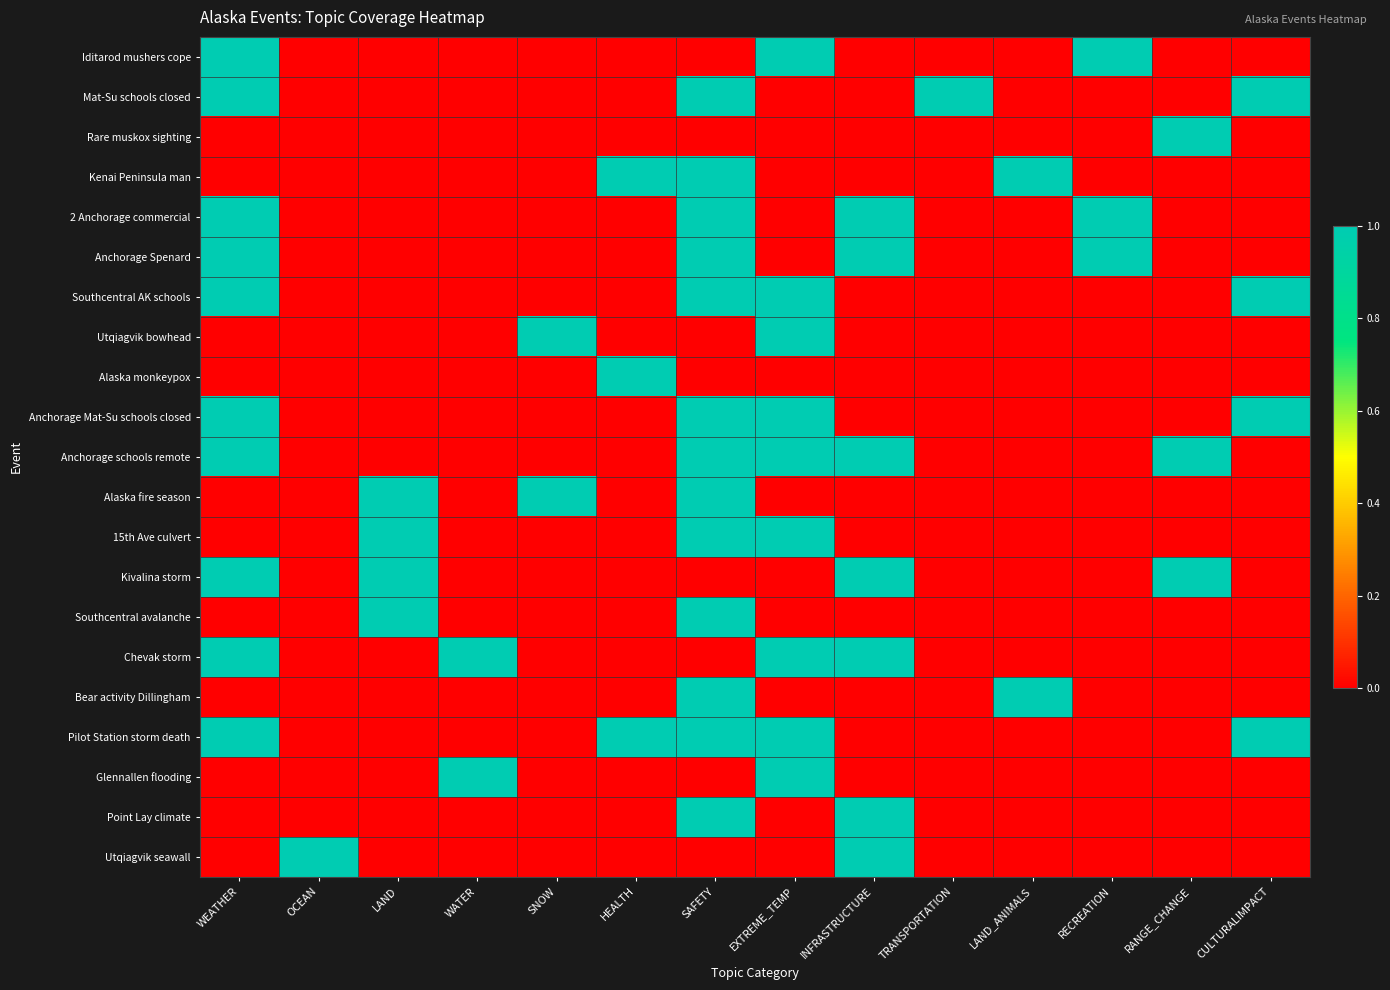

Reading left to right, extract all data points from this chart.

Iditarod mushers cope: WEATHER=1	OCEAN=0	LAND=0	WATER=0	SNOW=0	HEALTH=0	SAFETY=0	EXTREME_TEMP=1	INFRASTRUCTURE=0	TRANSPORTATION=0	LAND_ANIMALS=0	RECREATION=1	RANGE_CHANGE=0	CULTURALIMPACT=0
Mat-Su schools closed: WEATHER=1	OCEAN=0	LAND=0	WATER=0	SNOW=0	HEALTH=0	SAFETY=1	EXTREME_TEMP=0	INFRASTRUCTURE=0	TRANSPORTATION=1	LAND_ANIMALS=0	RECREATION=0	RANGE_CHANGE=0	CULTURALIMPACT=1
Rare muskox sighting: WEATHER=0	OCEAN=0	LAND=0	WATER=0	SNOW=0	HEALTH=0	SAFETY=0	EXTREME_TEMP=0	INFRASTRUCTURE=0	TRANSPORTATION=0	LAND_ANIMALS=0	RECREATION=0	RANGE_CHANGE=1	CULTURALIMPACT=0
Kenai Peninsula man: WEATHER=0	OCEAN=0	LAND=0	WATER=0	SNOW=0	HEALTH=1	SAFETY=1	EXTREME_TEMP=0	INFRASTRUCTURE=0	TRANSPORTATION=0	LAND_ANIMALS=1	RECREATION=0	RANGE_CHANGE=0	CULTURALIMPACT=0
2 Anchorage commercial: WEATHER=1	OCEAN=0	LAND=0	WATER=0	SNOW=0	HEALTH=0	SAFETY=1	EXTREME_TEMP=0	INFRASTRUCTURE=1	TRANSPORTATION=0	LAND_ANIMALS=0	RECREATION=1	RANGE_CHANGE=0	CULTURALIMPACT=0
Anchorage Spenard: WEATHER=1	OCEAN=0	LAND=0	WATER=0	SNOW=0	HEALTH=0	SAFETY=1	EXTREME_TEMP=0	INFRASTRUCTURE=1	TRANSPORTATION=0	LAND_ANIMALS=0	RECREATION=1	RANGE_CHANGE=0	CULTURALIMPACT=0
Southcentral AK schools: WEATHER=1	OCEAN=0	LAND=0	WATER=0	SNOW=0	HEALTH=0	SAFETY=1	EXTREME_TEMP=1	INFRASTRUCTURE=0	TRANSPORTATION=0	LAND_ANIMALS=0	RECREATION=0	RANGE_CHANGE=0	CULTURALIMPACT=1
Utqiagvik bowhead: WEATHER=0	OCEAN=0	LAND=0	WATER=0	SNOW=1	HEALTH=0	SAFETY=0	EXTREME_TEMP=1	INFRASTRUCTURE=0	TRANSPORTATION=0	LAND_ANIMALS=0	RECREATION=0	RANGE_CHANGE=0	CULTURALIMPACT=0
Alaska monkeypox: WEATHER=0	OCEAN=0	LAND=0	WATER=0	SNOW=0	HEALTH=1	SAFETY=0	EXTREME_TEMP=0	INFRASTRUCTURE=0	TRANSPORTATION=0	LAND_ANIMALS=0	RECREATION=0	RANGE_CHANGE=0	CULTURALIMPACT=0
Anchorage Mat-Su schools closed: WEATHER=1	OCEAN=0	LAND=0	WATER=0	SNOW=0	HEALTH=0	SAFETY=1	EXTREME_TEMP=1	INFRASTRUCTURE=0	TRANSPORTATION=0	LAND_ANIMALS=0	RECREATION=0	RANGE_CHANGE=0	CULTURALIMPACT=1
Anchorage schools remote: WEATHER=1	OCEAN=0	LAND=0	WATER=0	SNOW=0	HEALTH=0	SAFETY=1	EXTREME_TEMP=1	INFRASTRUCTURE=1	TRANSPORTATION=0	LAND_ANIMALS=0	RECREATION=0	RANGE_CHANGE=1	CULTURALIMPACT=0
Alaska fire season: WEATHER=0	OCEAN=0	LAND=1	WATER=0	SNOW=1	HEALTH=0	SAFETY=1	EXTREME_TEMP=0	INFRASTRUCTURE=0	TRANSPORTATION=0	LAND_ANIMALS=0	RECREATION=0	RANGE_CHANGE=0	CULTURALIMPACT=0
15th Ave culvert: WEATHER=0	OCEAN=0	LAND=1	WATER=0	SNOW=0	HEALTH=0	SAFETY=1	EXTREME_TEMP=1	INFRASTRUCTURE=0	TRANSPORTATION=0	LAND_ANIMALS=0	RECREATION=0	RANGE_CHANGE=0	CULTURALIMPACT=0
Kivalina storm: WEATHER=1	OCEAN=0	LAND=1	WATER=0	SNOW=0	HEALTH=0	SAFETY=0	EXTREME_TEMP=0	INFRASTRUCTURE=1	TRANSPORTATION=0	LAND_ANIMALS=0	RECREATION=0	RANGE_CHANGE=1	CULTURALIMPACT=0
Southcentral avalanche: WEATHER=0	OCEAN=0	LAND=1	WATER=0	SNOW=0	HEALTH=0	SAFETY=1	EXTREME_TEMP=0	INFRASTRUCTURE=0	TRANSPORTATION=0	LAND_ANIMALS=0	RECREATION=0	RANGE_CHANGE=0	CULTURALIMPACT=0
Chevak storm: WEATHER=1	OCEAN=0	LAND=0	WATER=1	SNOW=0	HEALTH=0	SAFETY=0	EXTREME_TEMP=1	INFRASTRUCTURE=1	TRANSPORTATION=0	LAND_ANIMALS=0	RECREATION=0	RANGE_CHANGE=0	CULTURALIMPACT=0
Bear activity Dillingham: WEATHER=0	OCEAN=0	LAND=0	WATER=0	SNOW=0	HEALTH=0	SAFETY=1	EXTREME_TEMP=0	INFRASTRUCTURE=0	TRANSPORTATION=0	LAND_ANIMALS=1	RECREATION=0	RANGE_CHANGE=0	CULTURALIMPACT=0
Pilot Station storm death: WEATHER=1	OCEAN=0	LAND=0	WATER=0	SNOW=0	HEALTH=1	SAFETY=1	EXTREME_TEMP=1	INFRASTRUCTURE=0	TRANSPORTATION=0	LAND_ANIMALS=0	RECREATION=0	RANGE_CHANGE=0	CULTURALIMPACT=1
Glennallen flooding: WEATHER=0	OCEAN=0	LAND=0	WATER=1	SNOW=0	HEALTH=0	SAFETY=0	EXTREME_TEMP=1	INFRASTRUCTURE=0	TRANSPORTATION=0	LAND_ANIMALS=0	RECREATION=0	RANGE_CHANGE=0	CULTURALIMPACT=0
Point Lay climate: WEATHER=0	OCEAN=0	LAND=0	WATER=0	SNOW=0	HEALTH=0	SAFETY=1	EXTREME_TEMP=0	INFRASTRUCTURE=1	TRANSPORTATION=0	LAND_ANIMALS=0	RECREATION=0	RANGE_CHANGE=0	CULTURALIMPACT=0
Utqiagvik seawall: WEATHER=0	OCEAN=1	LAND=0	WATER=0	SNOW=0	HEALTH=0	SAFETY=0	EXTREME_TEMP=0	INFRASTRUCTURE=1	TRANSPORTATION=0	LAND_ANIMALS=0	RECREATION=0	RANGE_CHANGE=0	CULTURALIMPACT=0